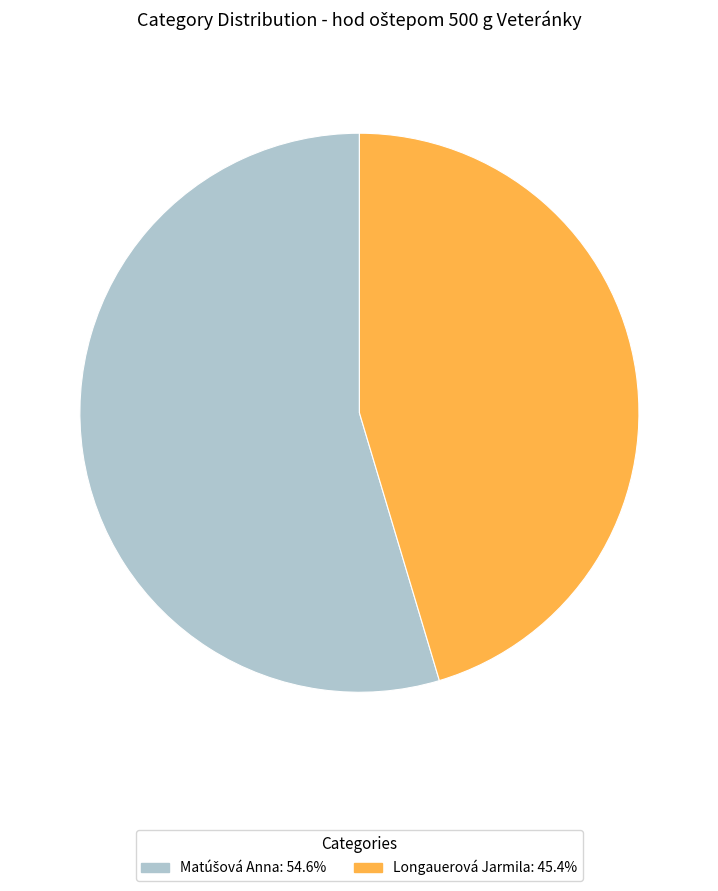

Is there any slice that represents more than half of the pie?

Yes